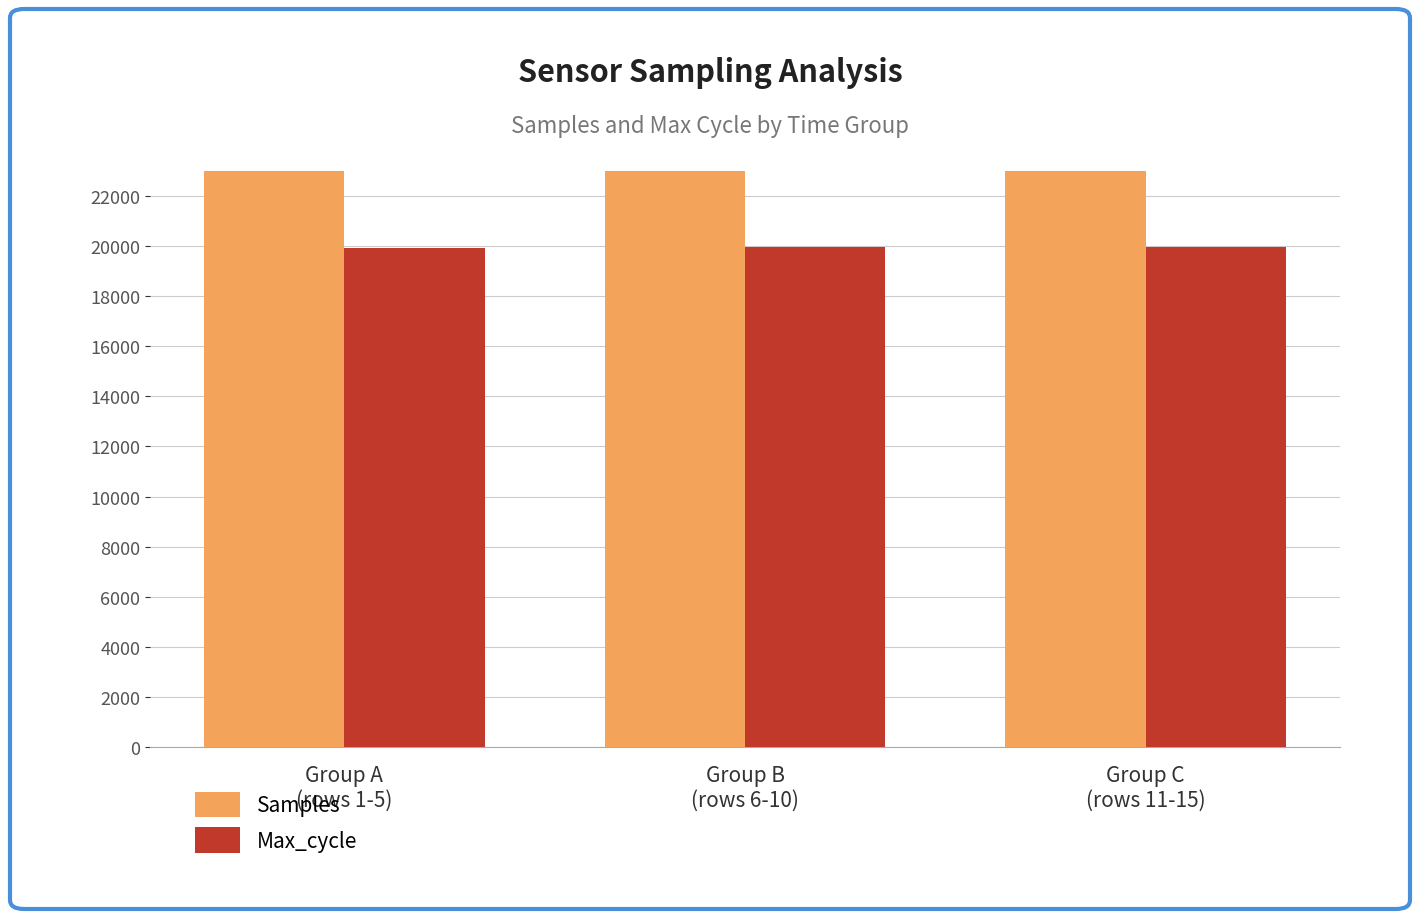

Which category has the lowest value in the Samples series?

Group B
(rows 6-10)